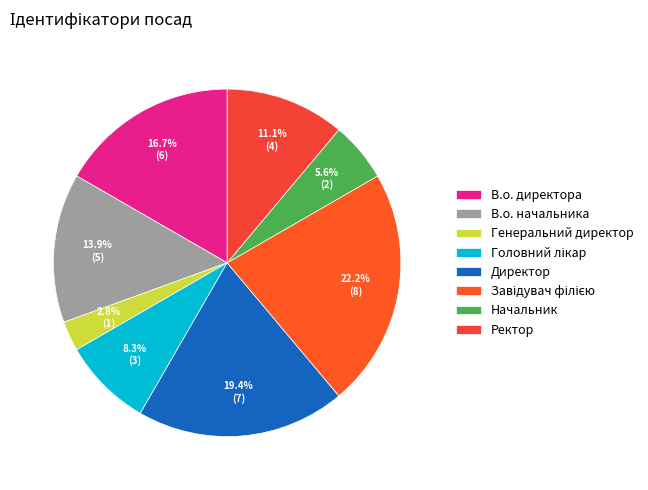

To the nearest percent, what is the difference between the largest and smallest slice percentages?

19%